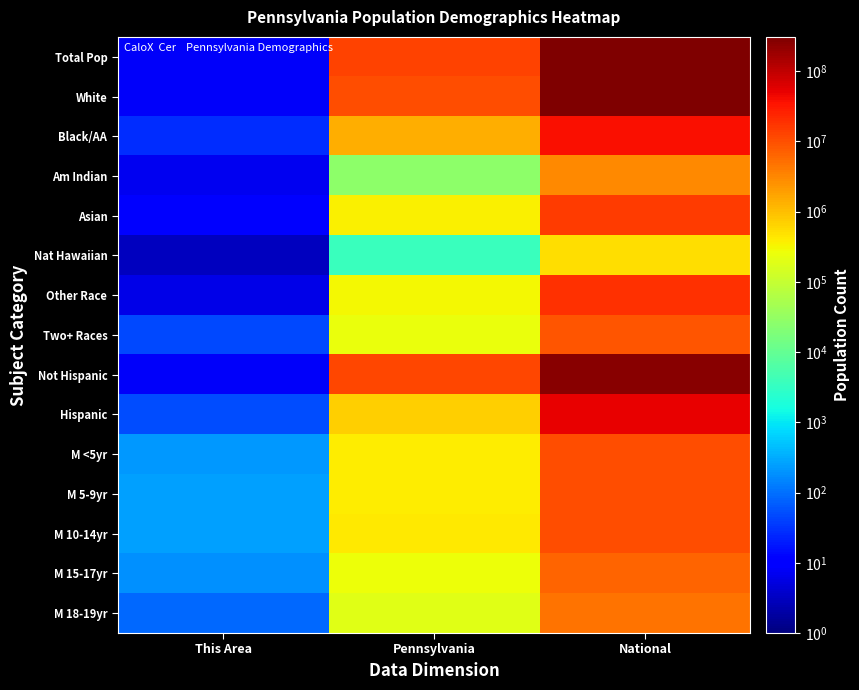

What is the smallest value displayed?

3